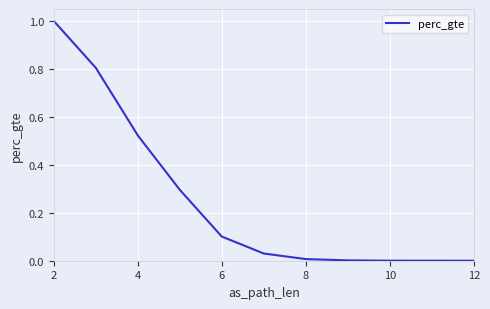

The chart shows a value of 0.0 at 12. True or false?

True